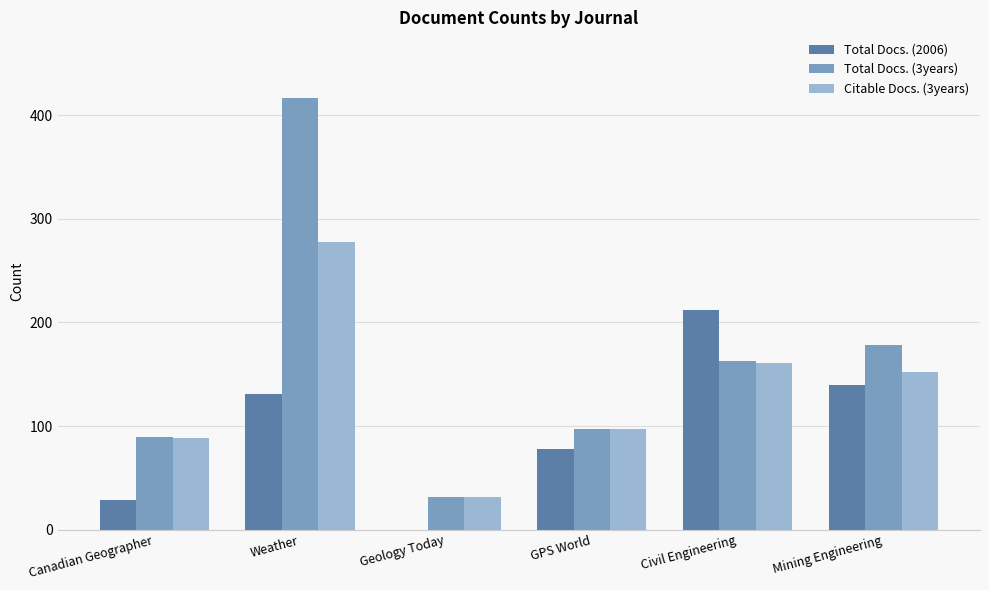

Reading left to right, list all the values displayed in this chart.

Total Docs. (2006): Canadian Geographer=29	Weather=131	Geology Today=0	GPS World=78	Civil Engineering=212	Mining Engineering=140
Total Docs. (3years): Canadian Geographer=89	Weather=417	Geology Today=32	GPS World=97	Civil Engineering=163	Mining Engineering=178
Citable Docs. (3years): Canadian Geographer=88	Weather=278	Geology Today=32	GPS World=97	Civil Engineering=161	Mining Engineering=152